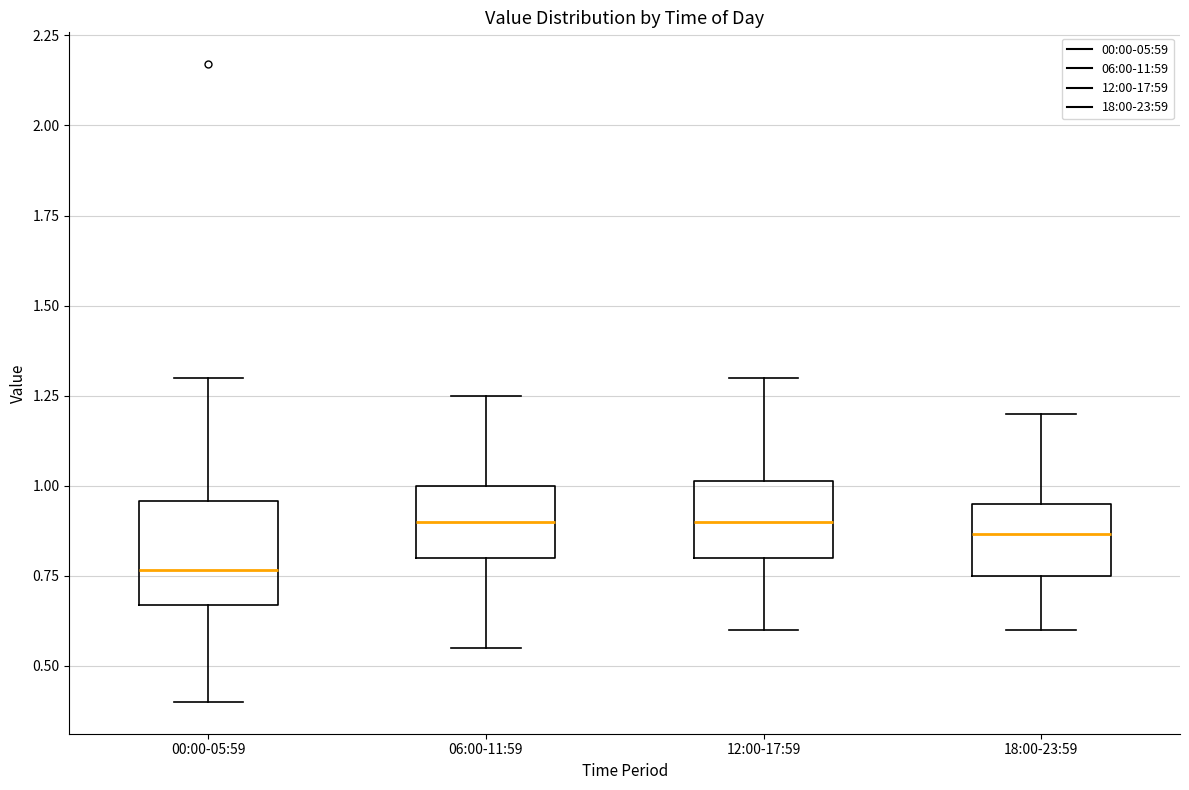

Which box is the tallest, from its lower edge to its upper edge?

00:00-05:59